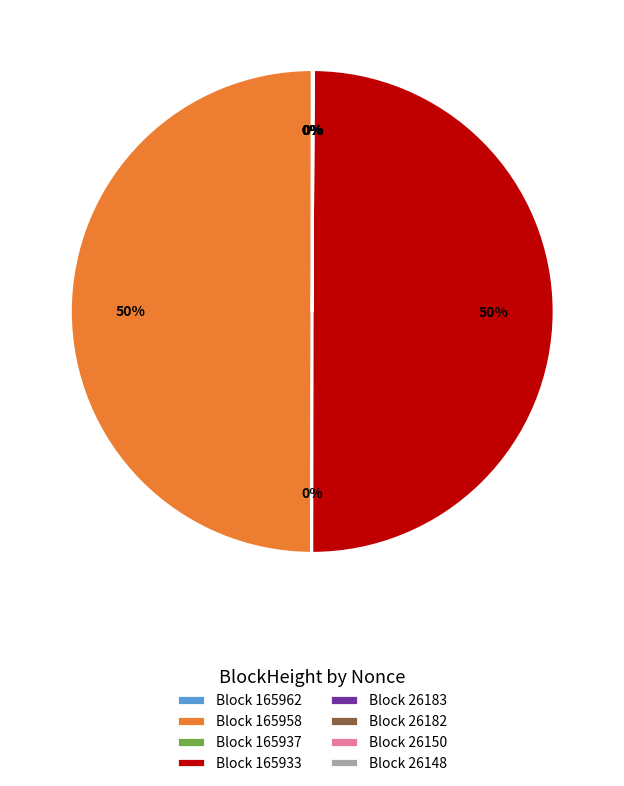

To the nearest percent, what is the average slice percentage?

12%